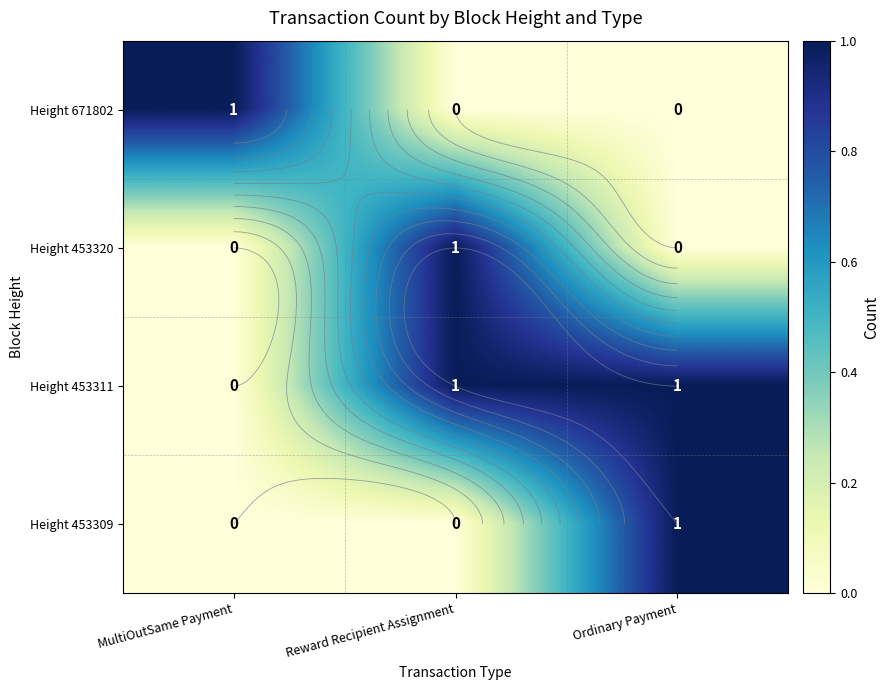

What is the spread (max minus min) of values at MultiOutSame Payment?

1